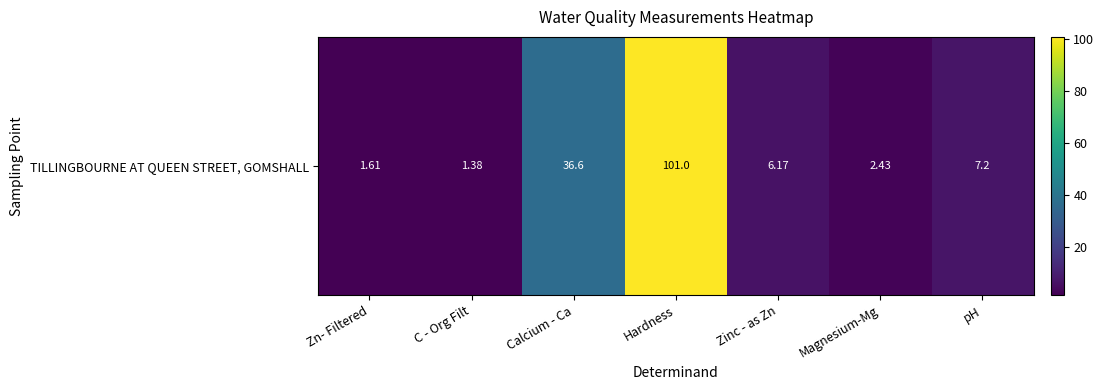

Rank the categories by value from lowest to highest.

C - Org Filt, Zn- Filtered, Magnesium-Mg, Zinc - as Zn, pH, Calcium - Ca, Hardness